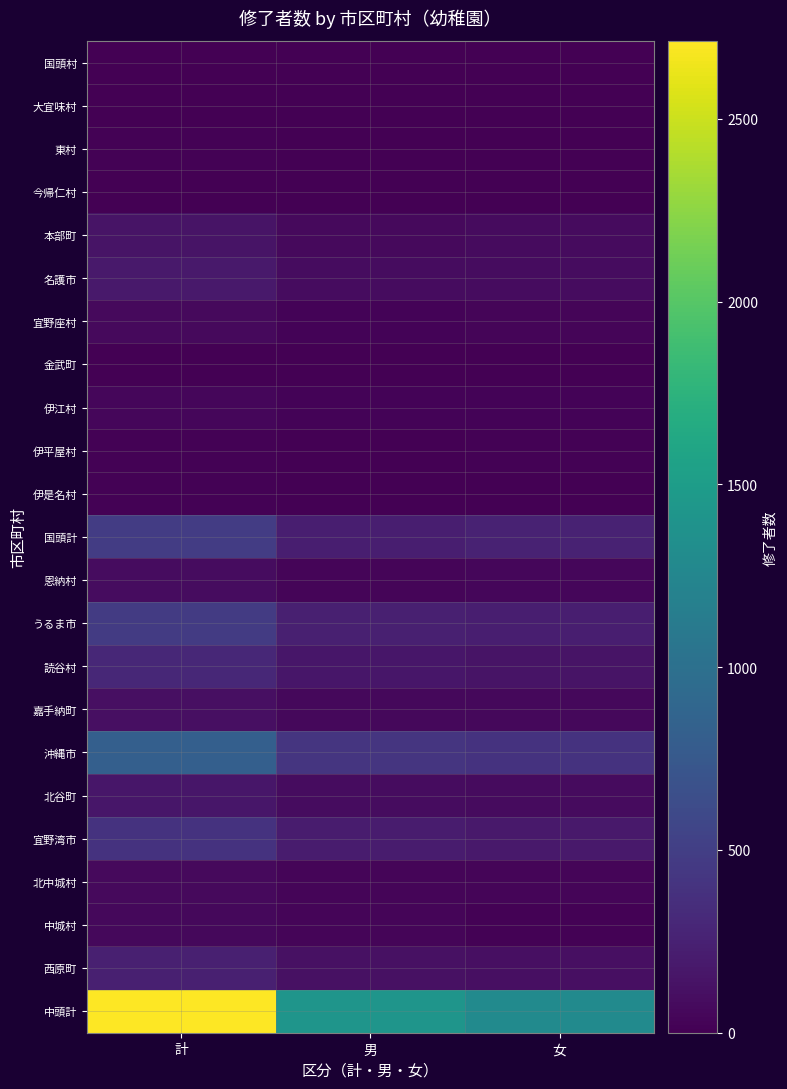

Count the number of categories in the chart.

3